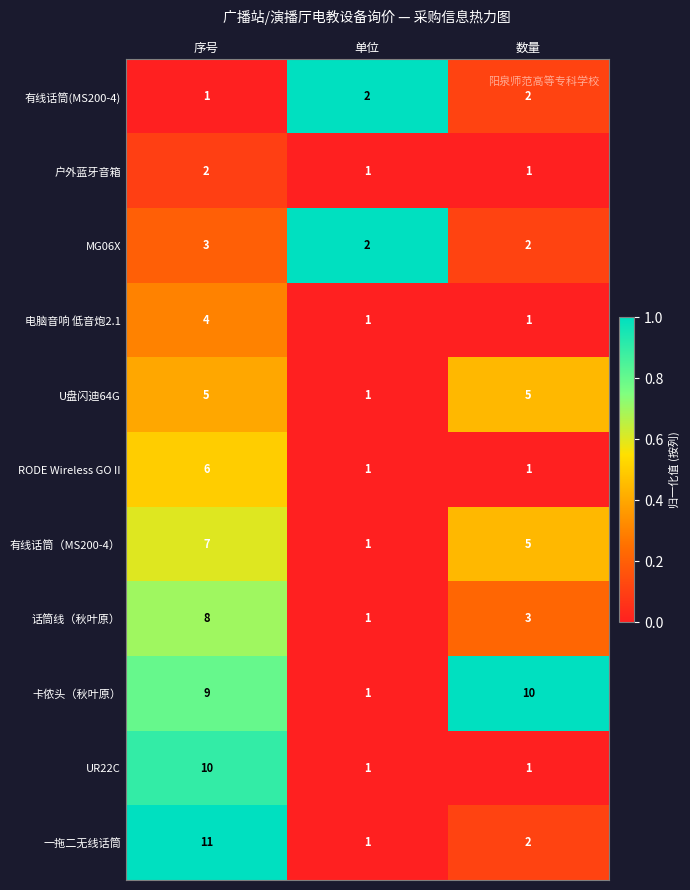

At which label does RODE Wireless GO II reach its peak?

序号